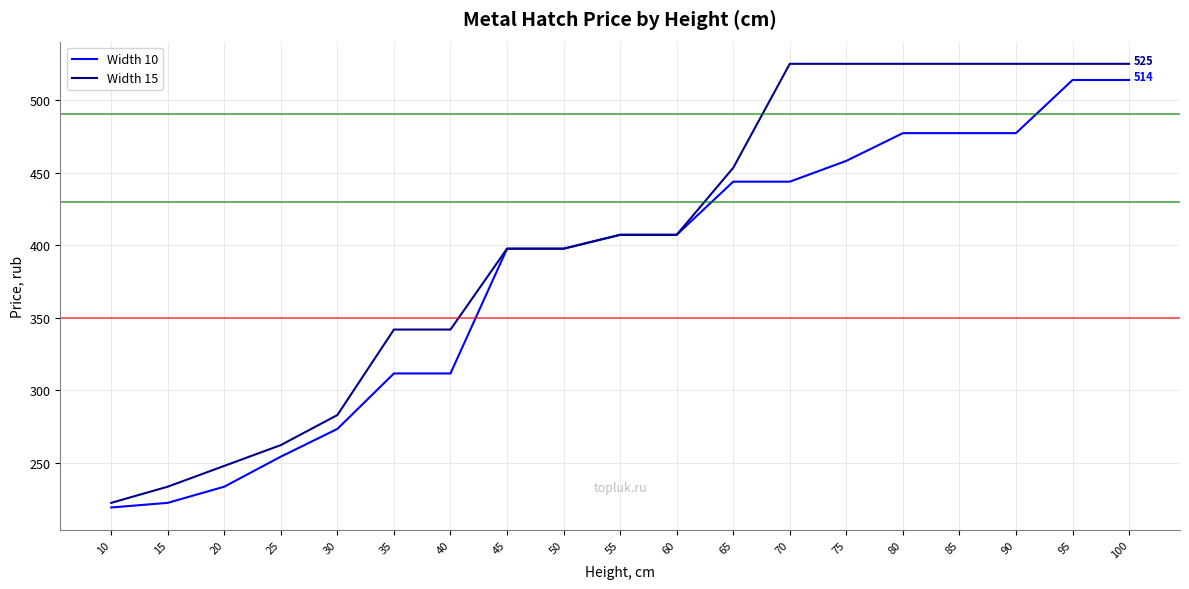

Between 35 and 90, which series saw the biggest shift?

Width 15